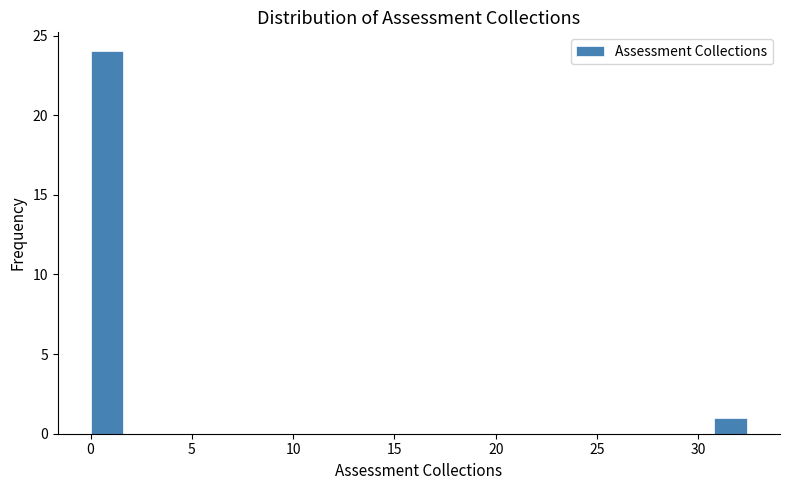

Read against the x-axis, roughly where is the centre of the tallest bar?

1.0